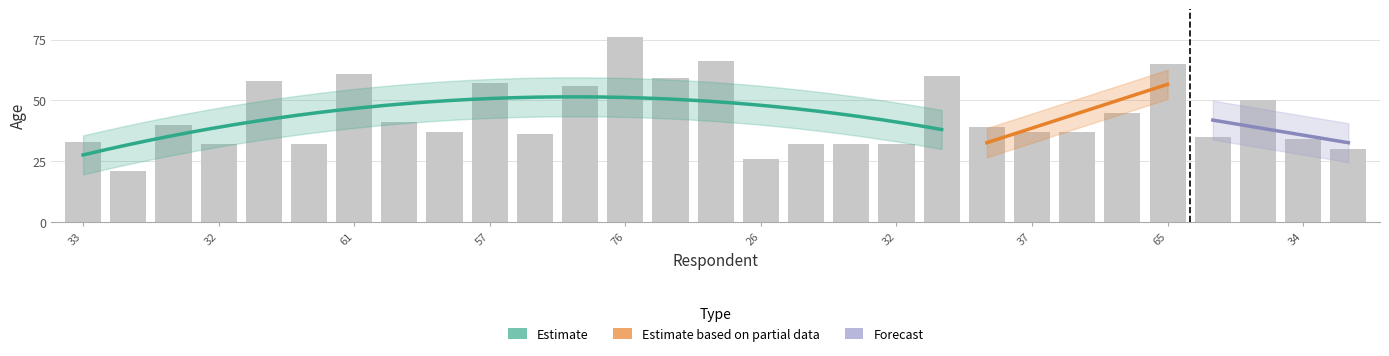

What is the greatest value displayed?

76.0